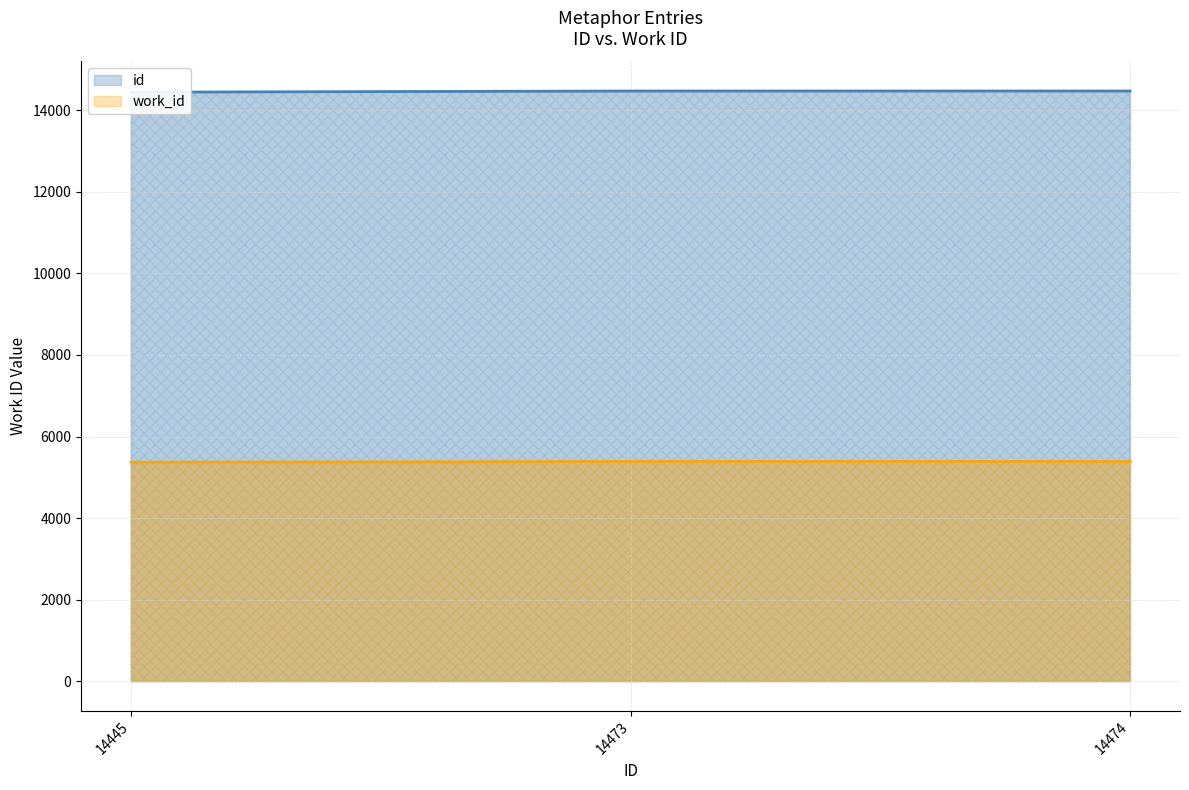

Which label corresponds to the smallest value in the chart?

14445